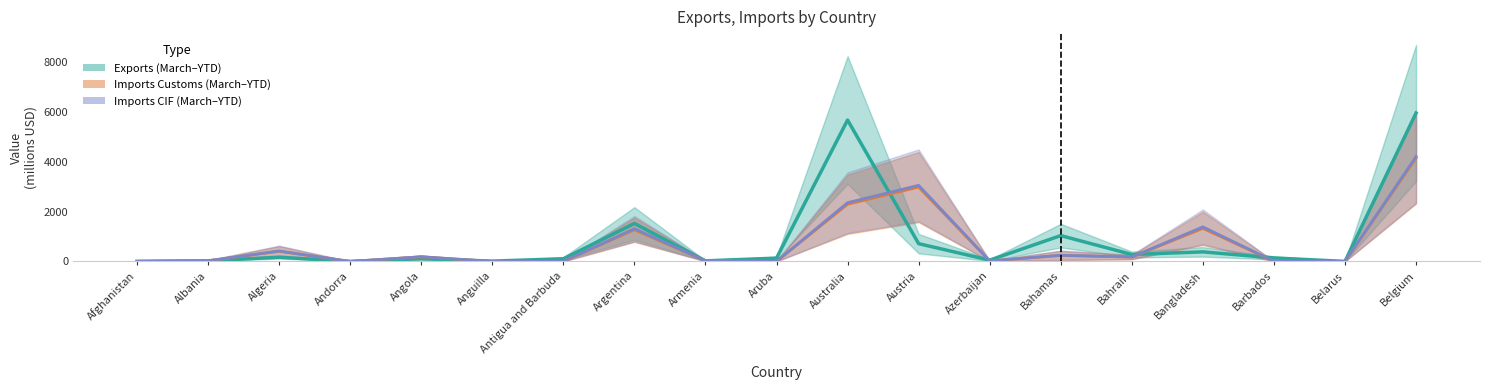

How many lines are shown in the chart?

3